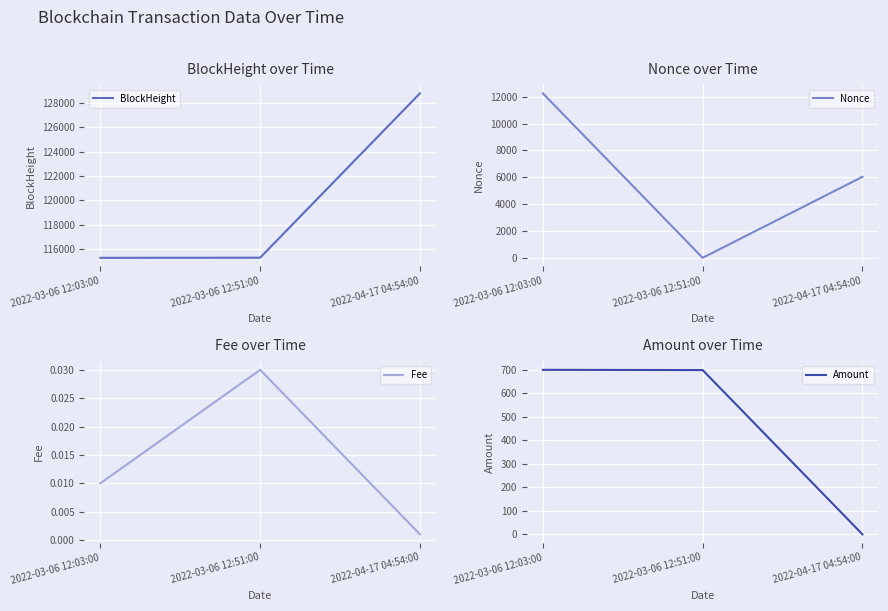

Reading right to left, extract all data points from this chart.

BlockHeight: 2022-04-17 04:54:00=128795.0	2022-03-06 12:51:00=115271.0	2022-03-06 12:03:00=115260.0
Nonce: 2022-04-17 04:54:00=6035.0	2022-03-06 12:51:00=0.0	2022-03-06 12:03:00=12255.0
Fee: 2022-04-17 04:54:00=0.0	2022-03-06 12:51:00=0.0	2022-03-06 12:03:00=0.0
Amount: 2022-04-17 04:54:00=0.0	2022-03-06 12:51:00=698.0	2022-03-06 12:03:00=699.0